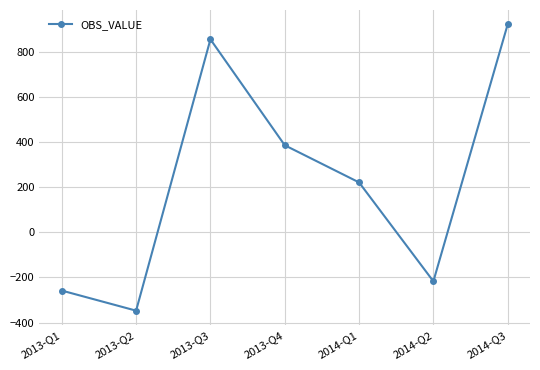

Reading right to left, list all the values displayed in this chart.

2014-Q3=922.4	2014-Q2=-217.0	2014-Q1=221.5	2013-Q4=386.3	2013-Q3=855.8	2013-Q2=-347.1	2013-Q1=-258.1